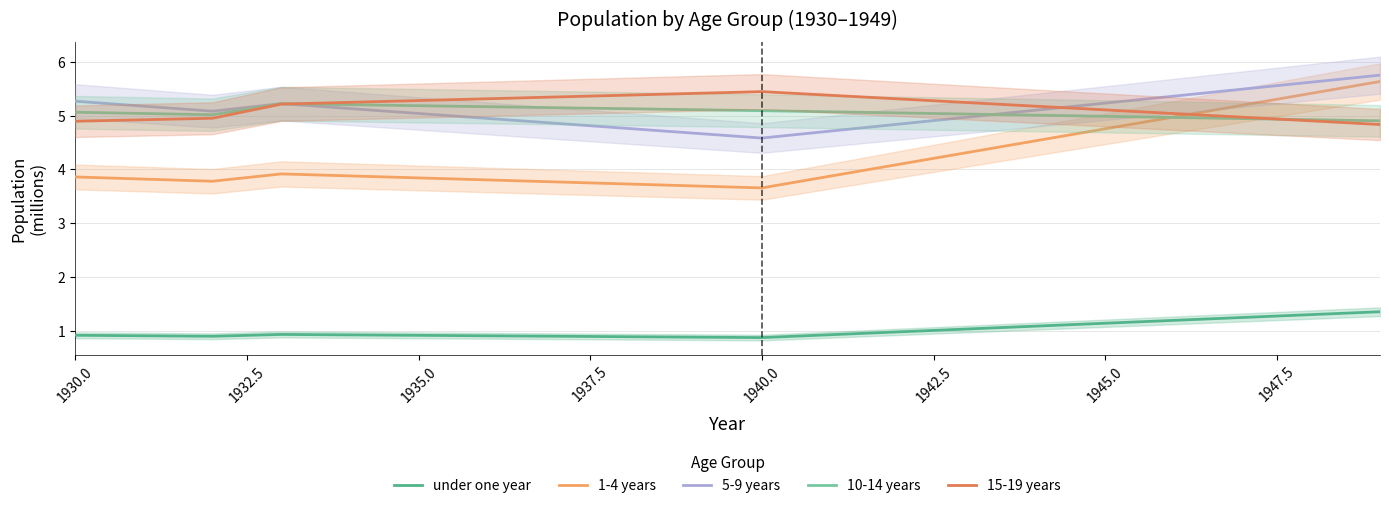

The 5-9 years series shows 8.8 at 1945.0. True or false?

False